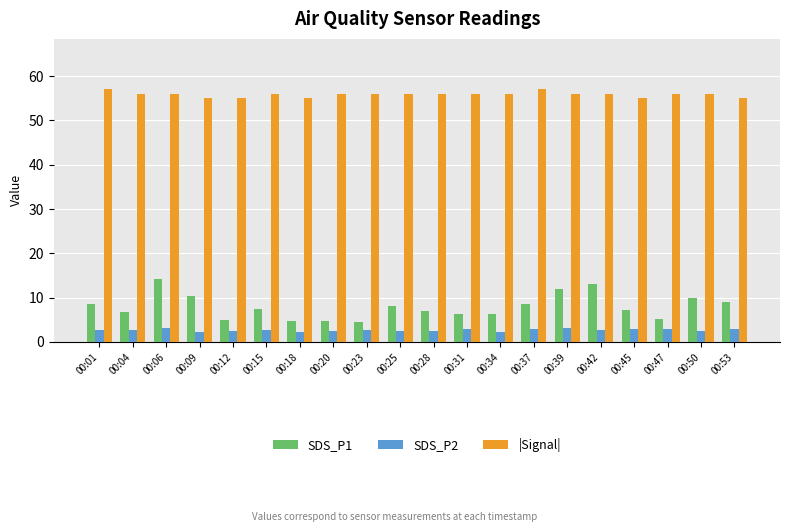

What is the difference between the highest and lowest values at 00:50?

53.5